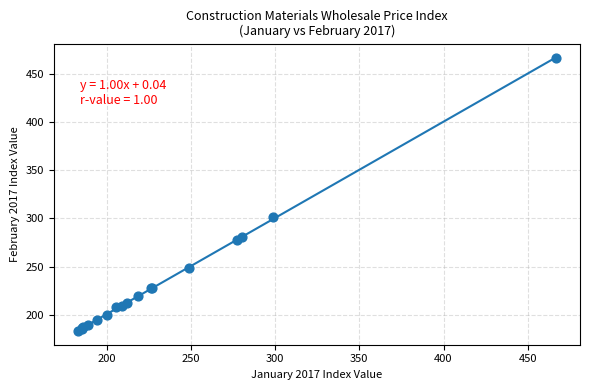

What Y value in the scatter plot is closest to 324?

301.2